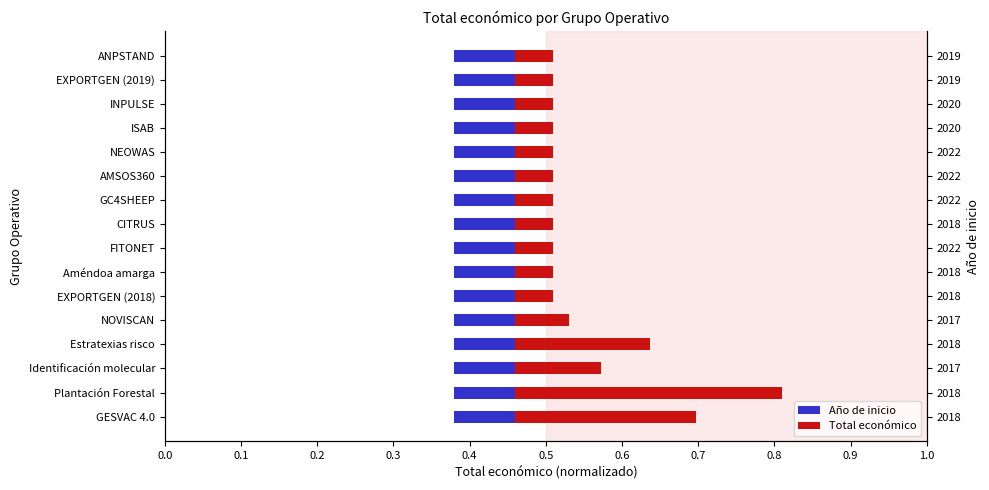

How many bars are there in each group?

2